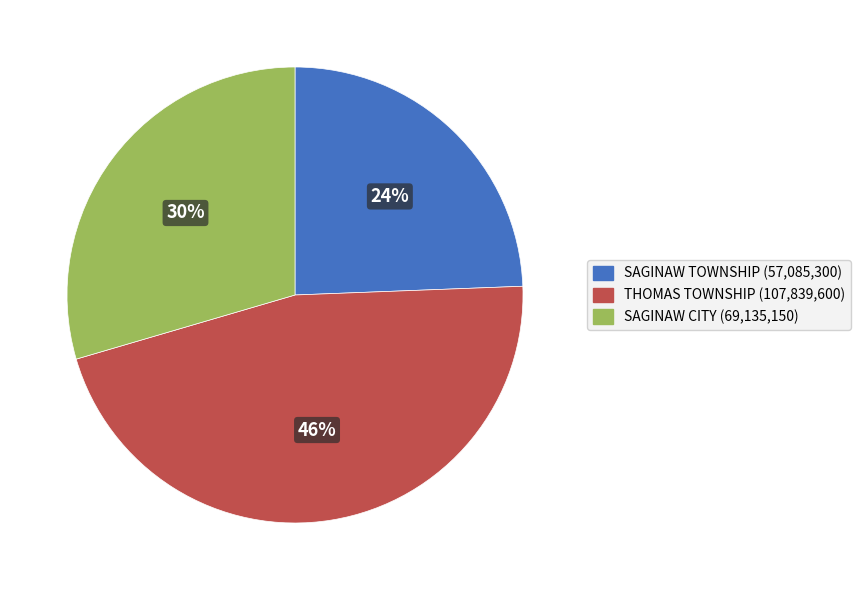

To the nearest percent, what is the difference between the largest and smallest slice percentages?

22%